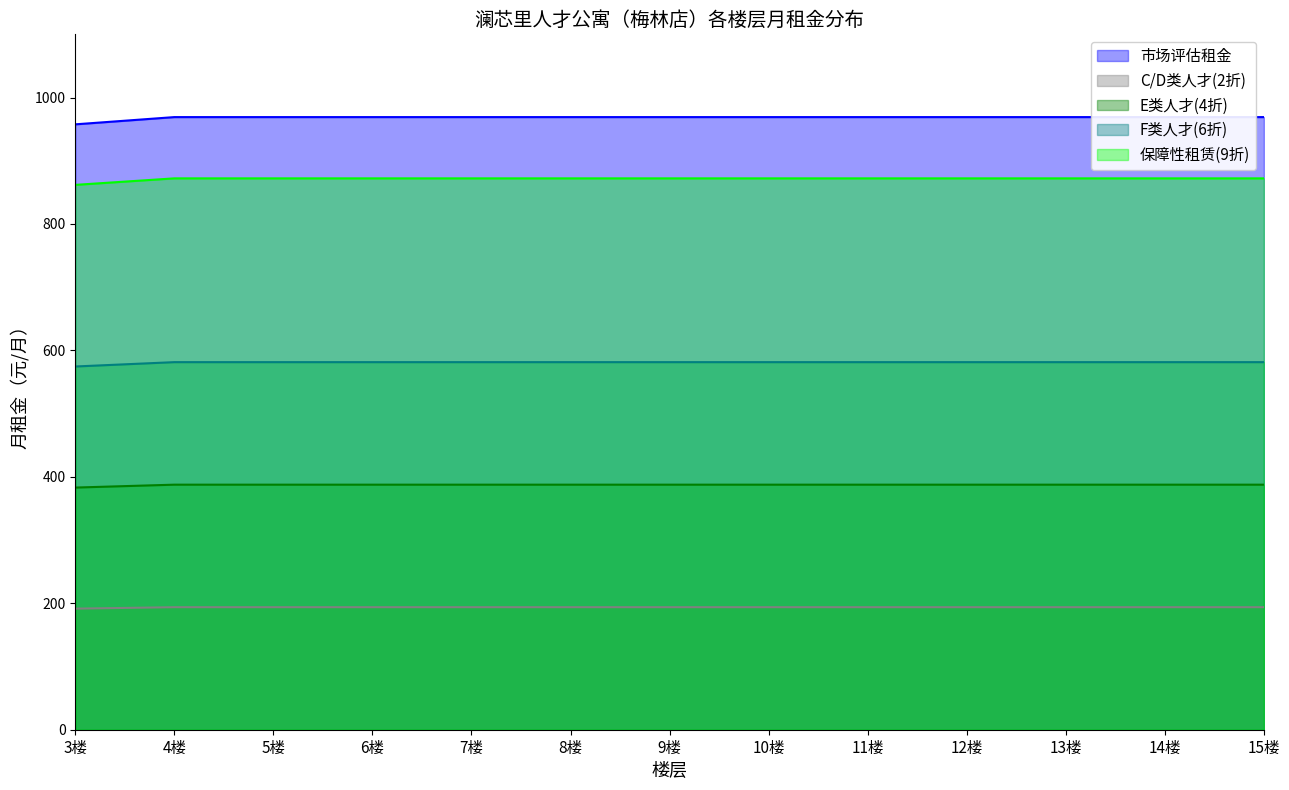

Where does the F类人才(6折) series first go above 872?

4楼